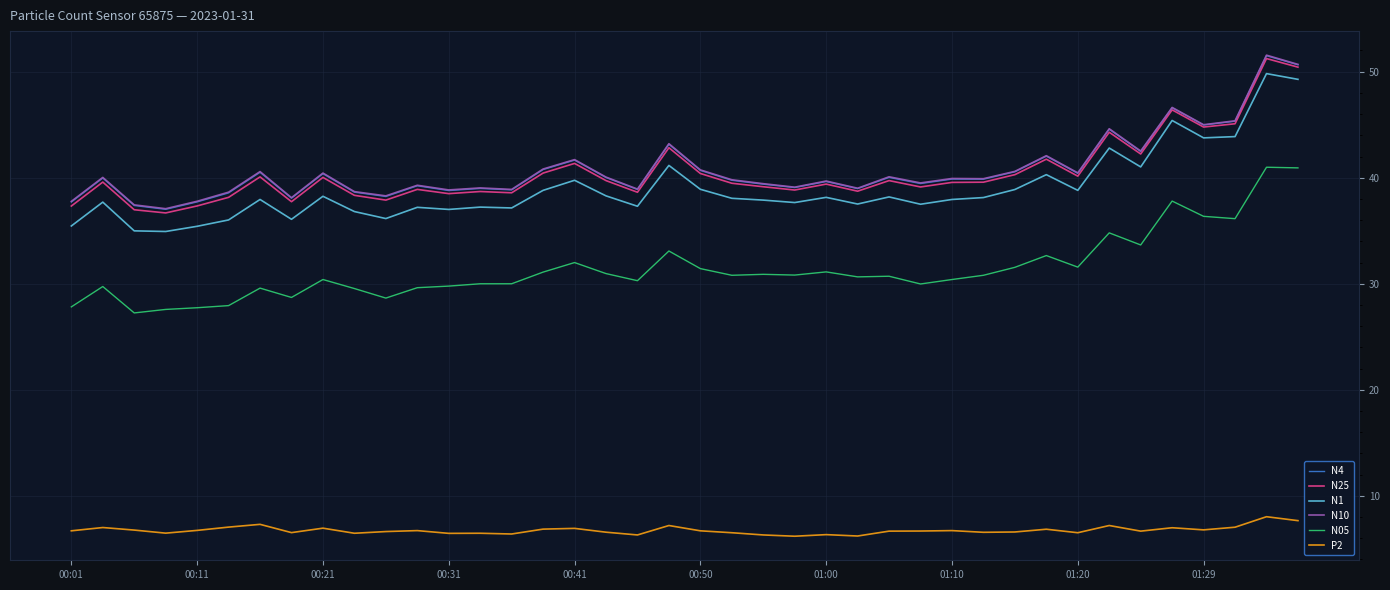

True or false: N10 and N4 intersect in this chart.

False